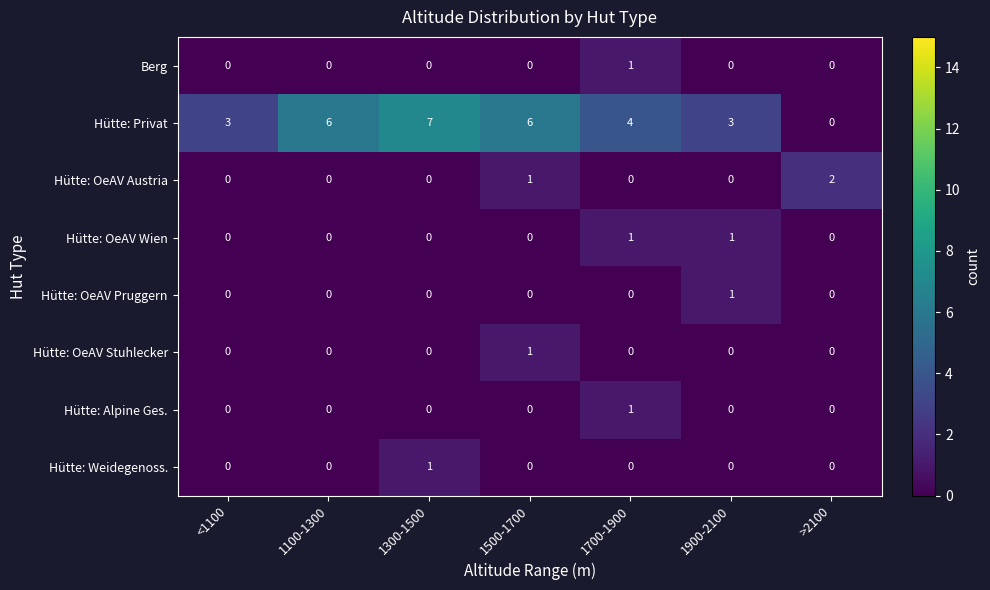

What is the difference between the highest and lowest values at <1100?

3